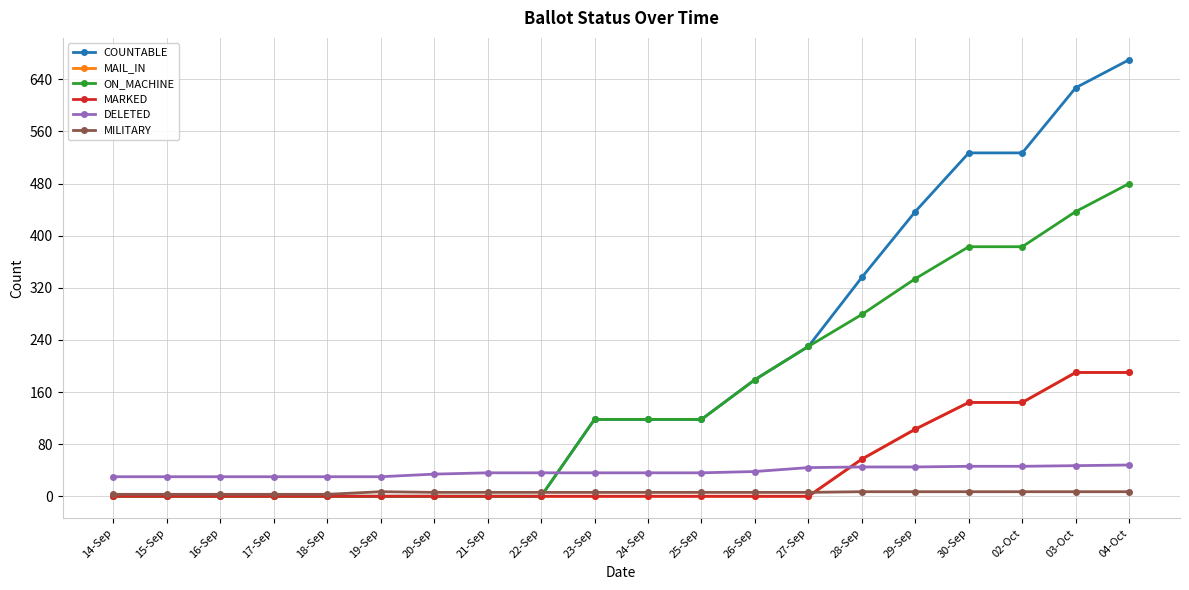

What is the difference between the maximum and second lowest values in the MAIL_IN series?

190